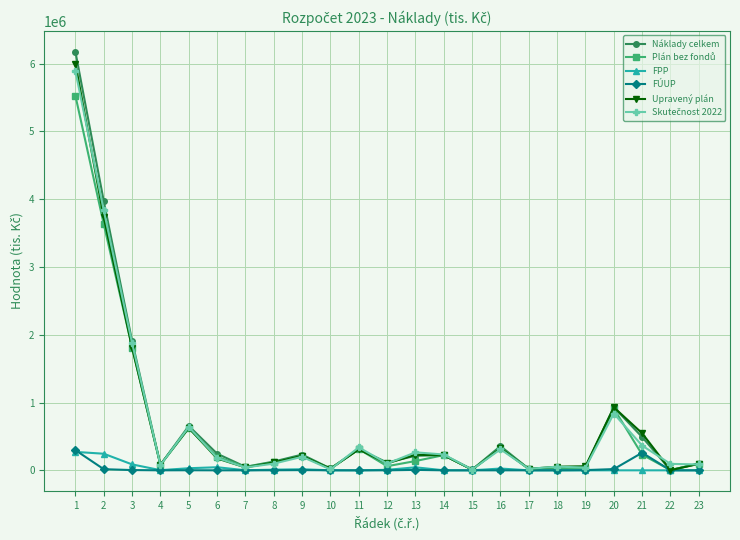

Is it true that FPP equals 26513.1 at 16?

True